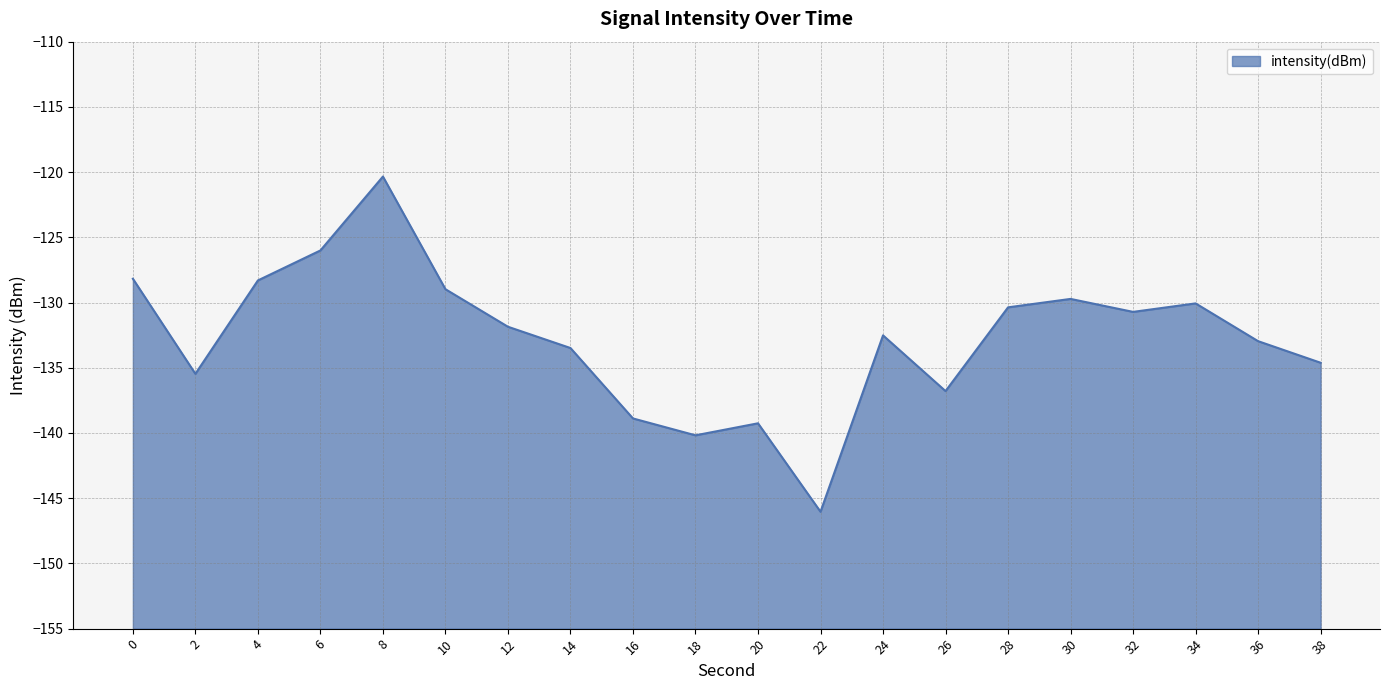

What is the sum of the values at 34 and 38?

-264.7